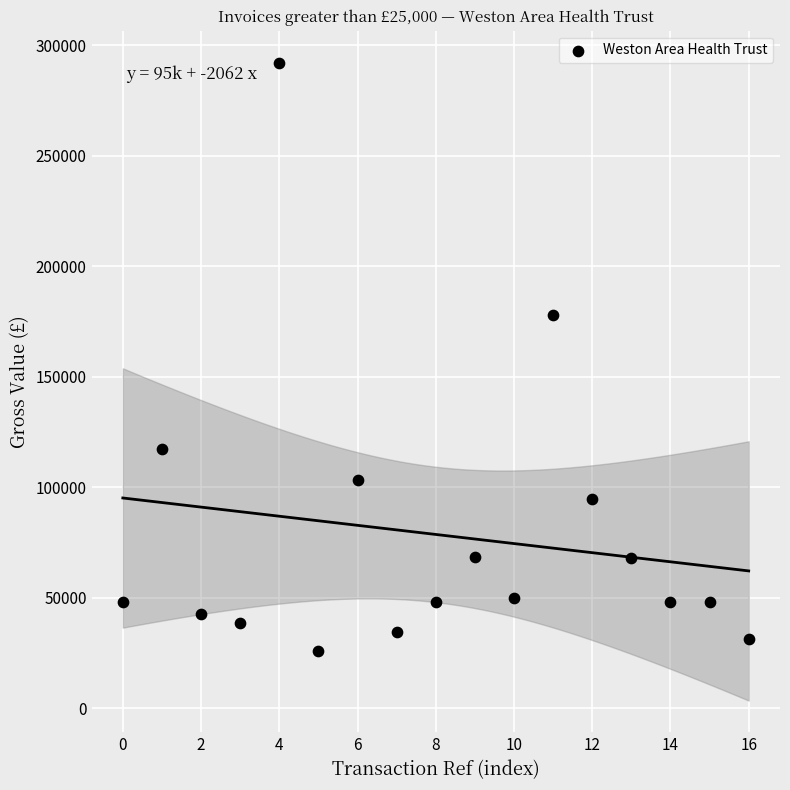

What Y value in the scatter plot is closest to 158974?

177723.4